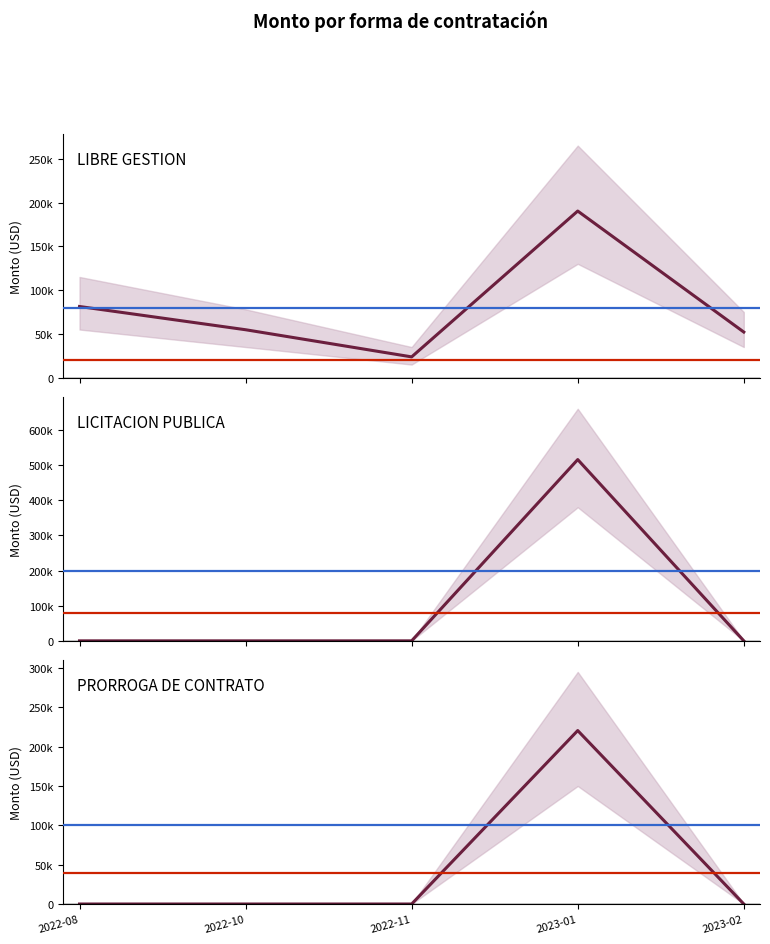

How many data points in LIBRE GESTION are less than 54744?

2